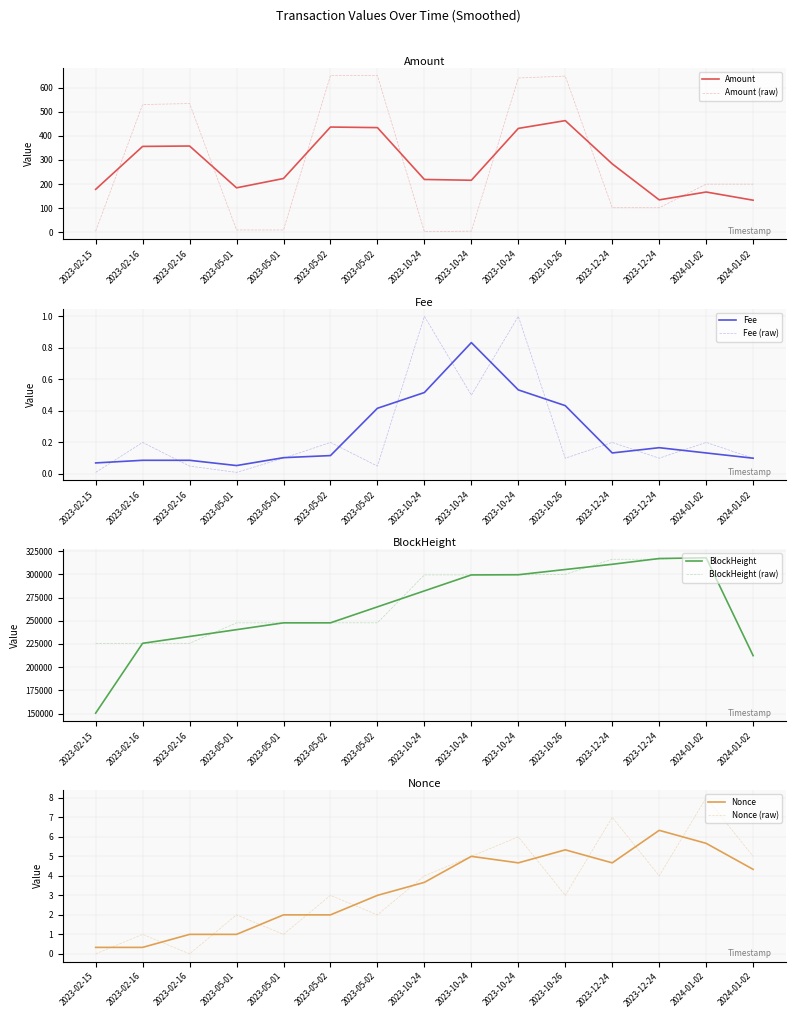

What is the label of the 13th point from the left?

2023-12-24